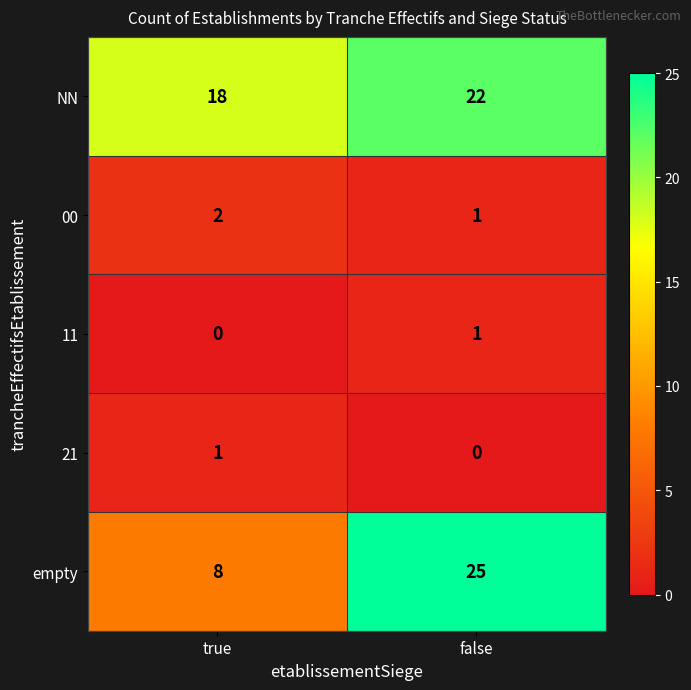

Which category has the lowest value in the empty series?

true